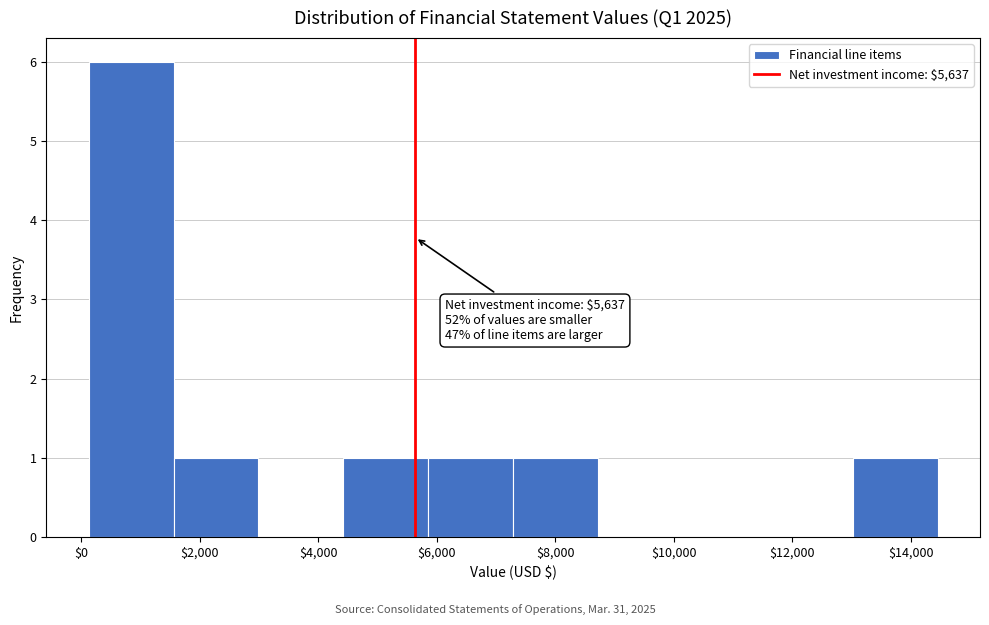

Which range on the x-axis has the tallest bar?

200 to 1600